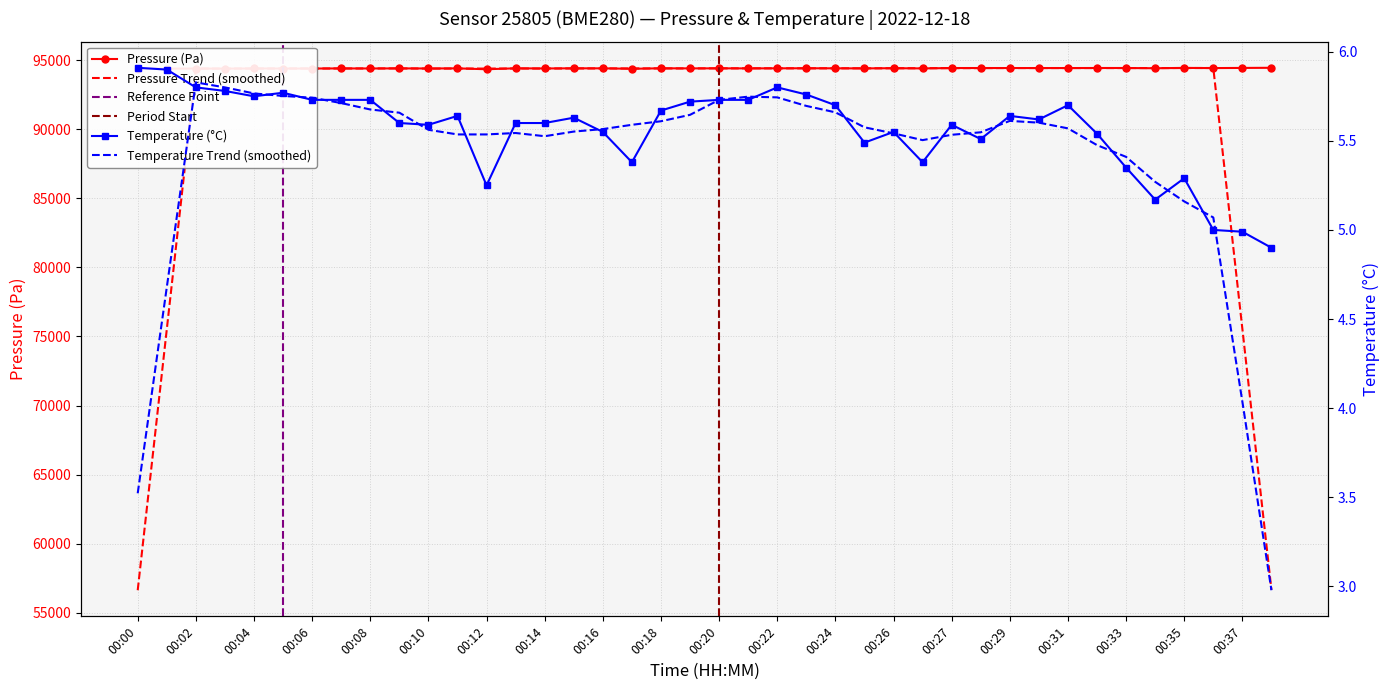

At which category is the sum across all series the highest?

00:38